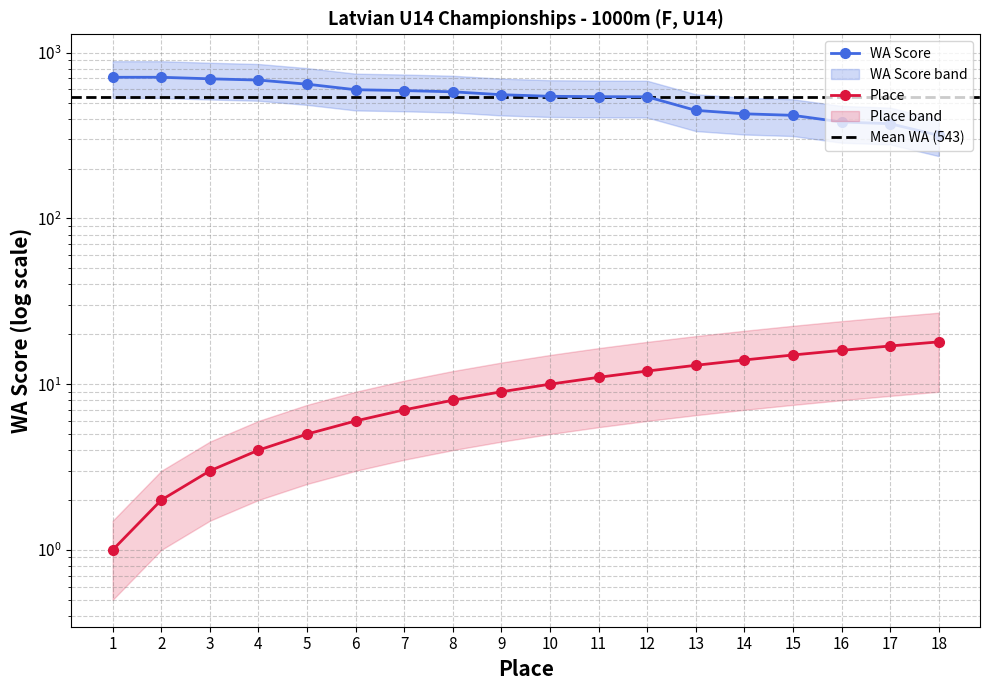

Between 2 and 16, which series saw the biggest shift?

WA Score